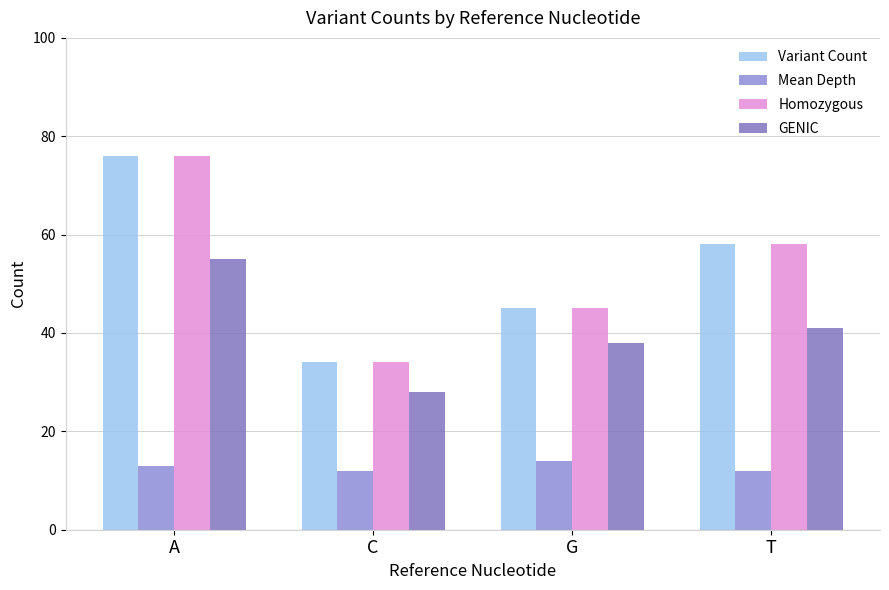

What is the difference between the highest and lowest values at C?

22